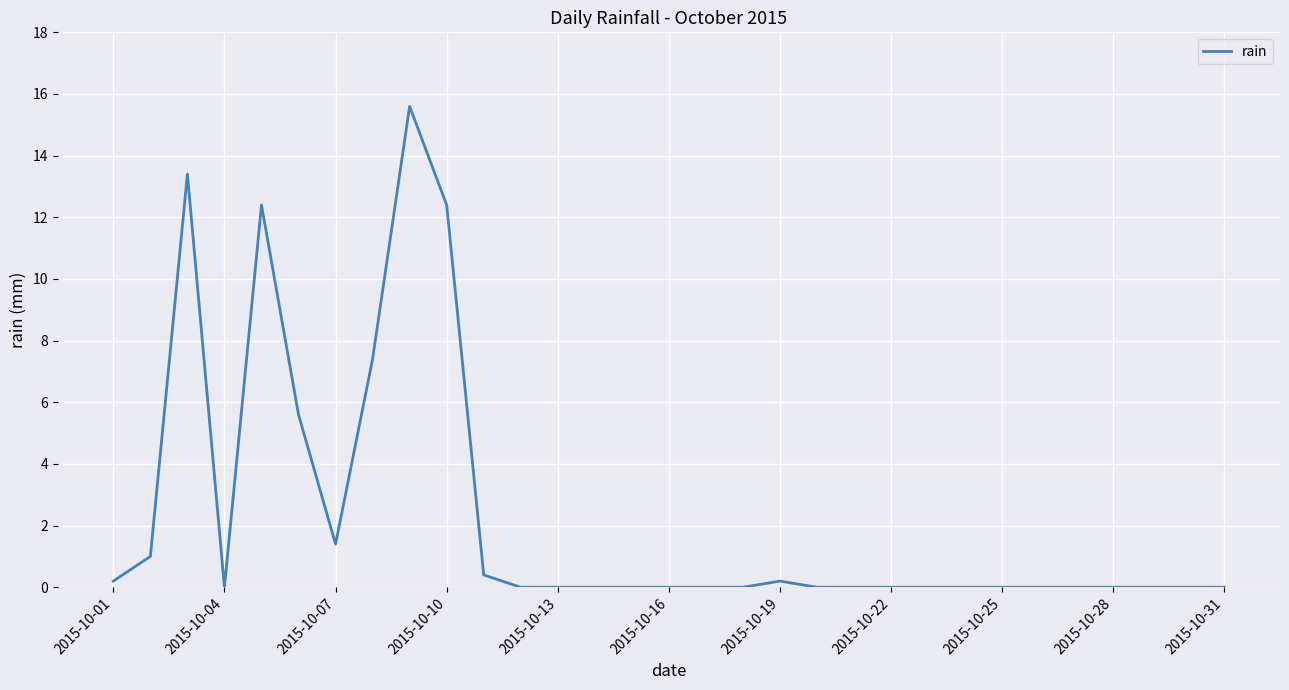

What is the difference between the maximum and minimum values?

15.6